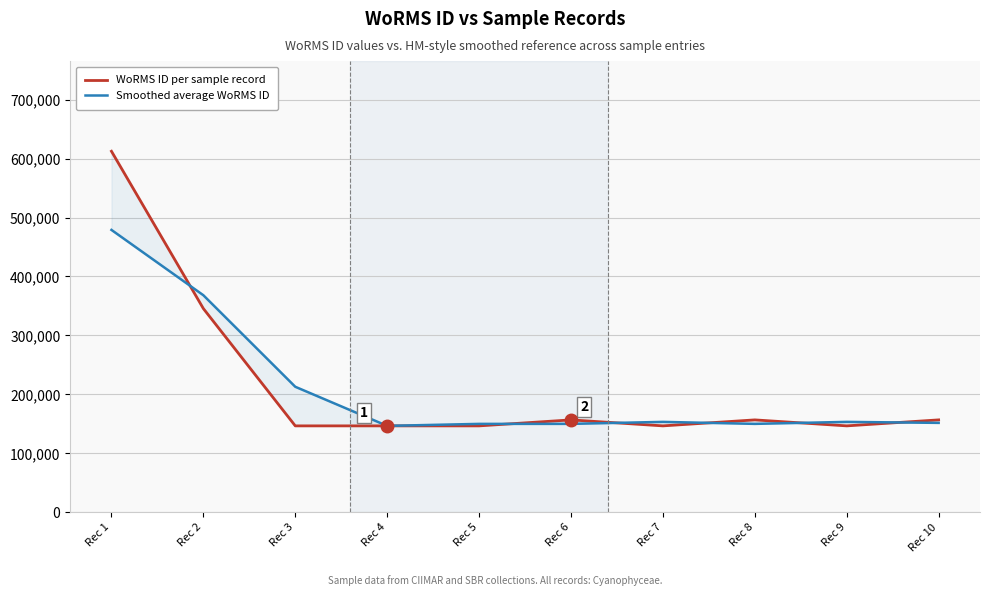

Is this an area chart (filled region under the line)?

No